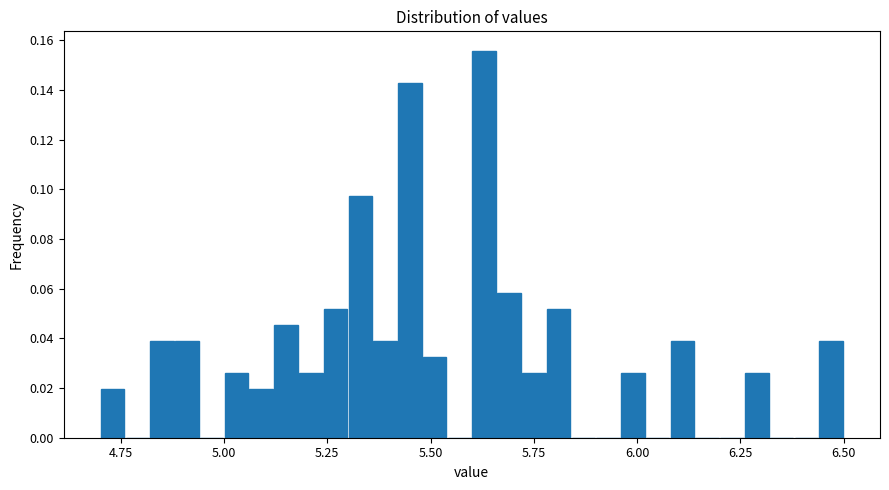

Read against the x-axis, roughly where is the centre of the tallest bar?

5.65